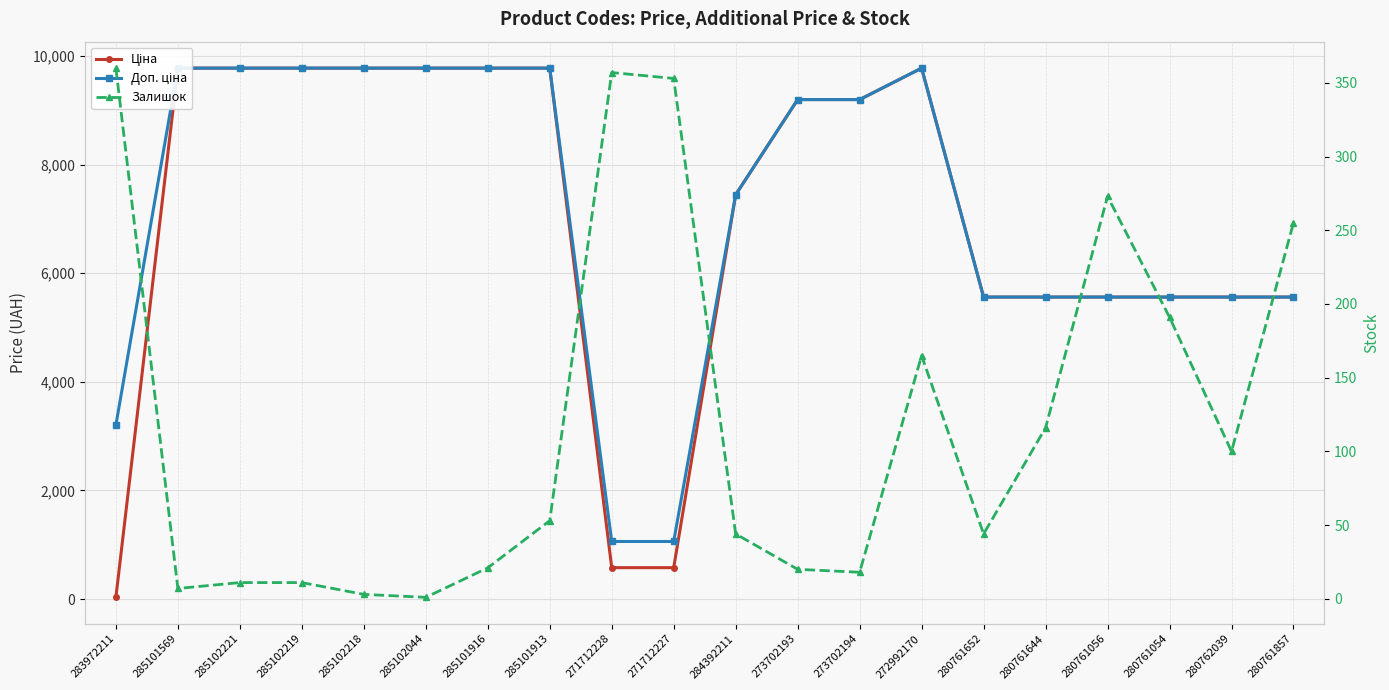

What position from the right is 280761054?

3